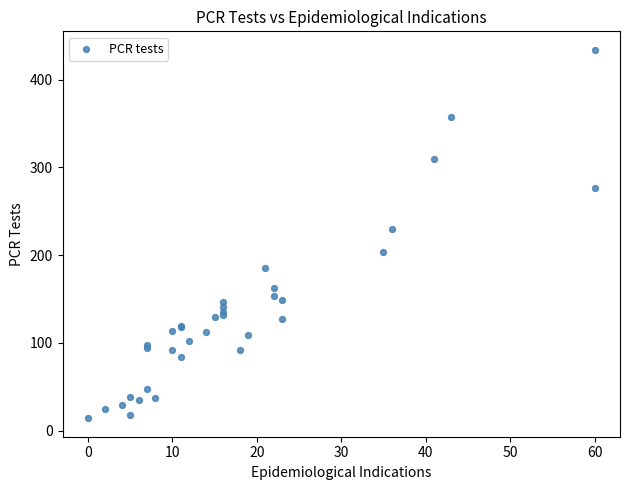

What Y value in the scatter plot is closest to 224?

230